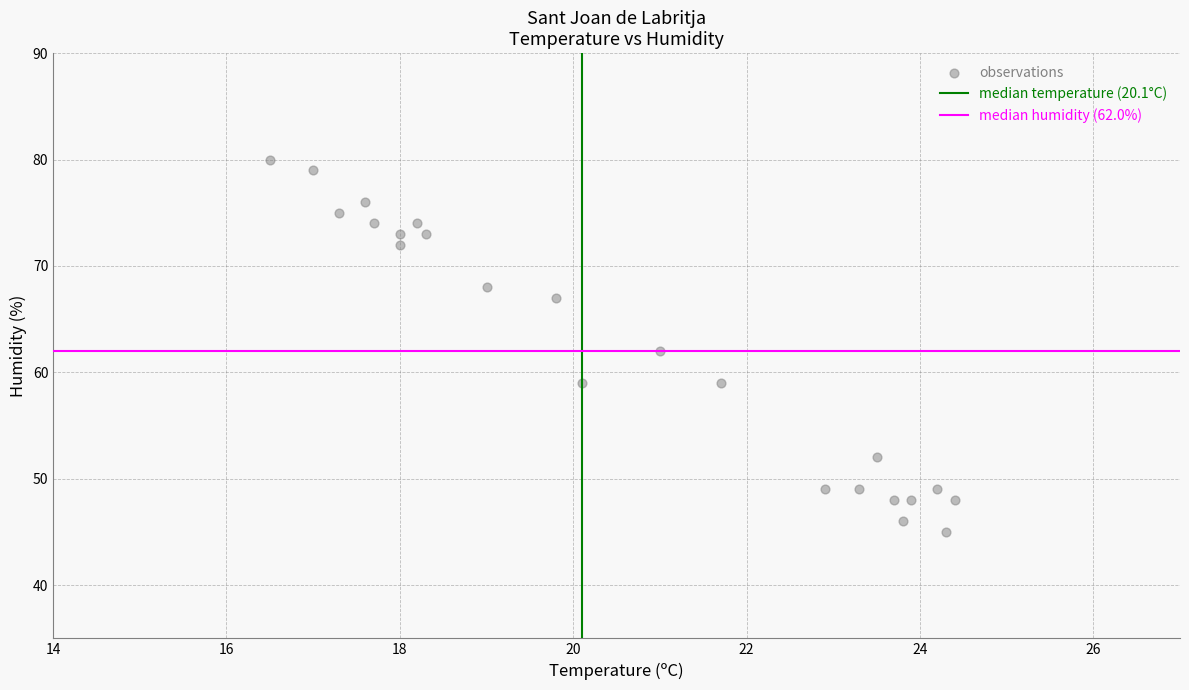

What is the range of Y values (max minus min)?

35